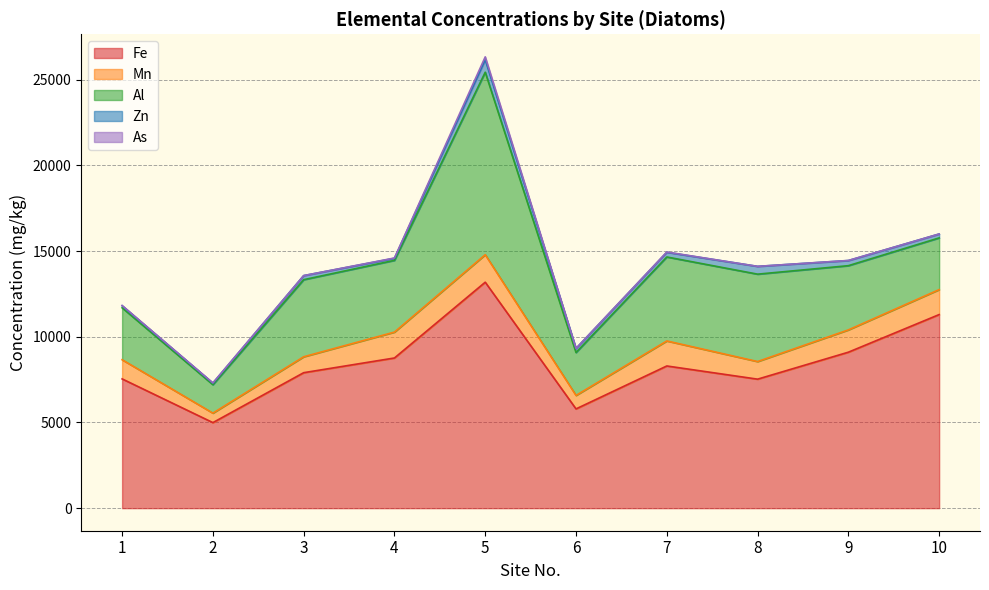

At how many categories does at least one series exceed 11917?

1